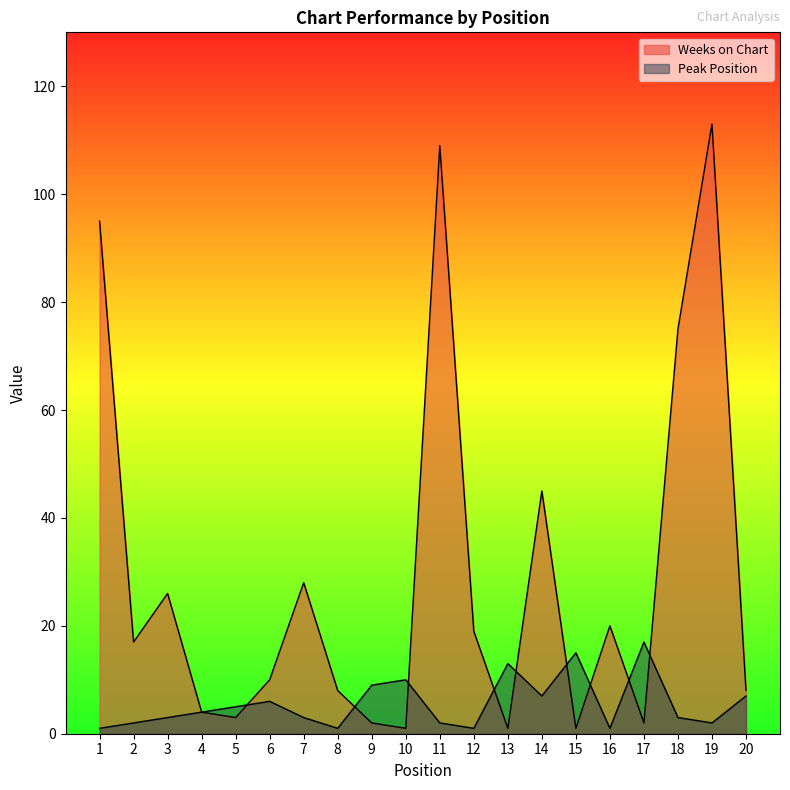

The Peak Position series shows 17 at 10. True or false?

False